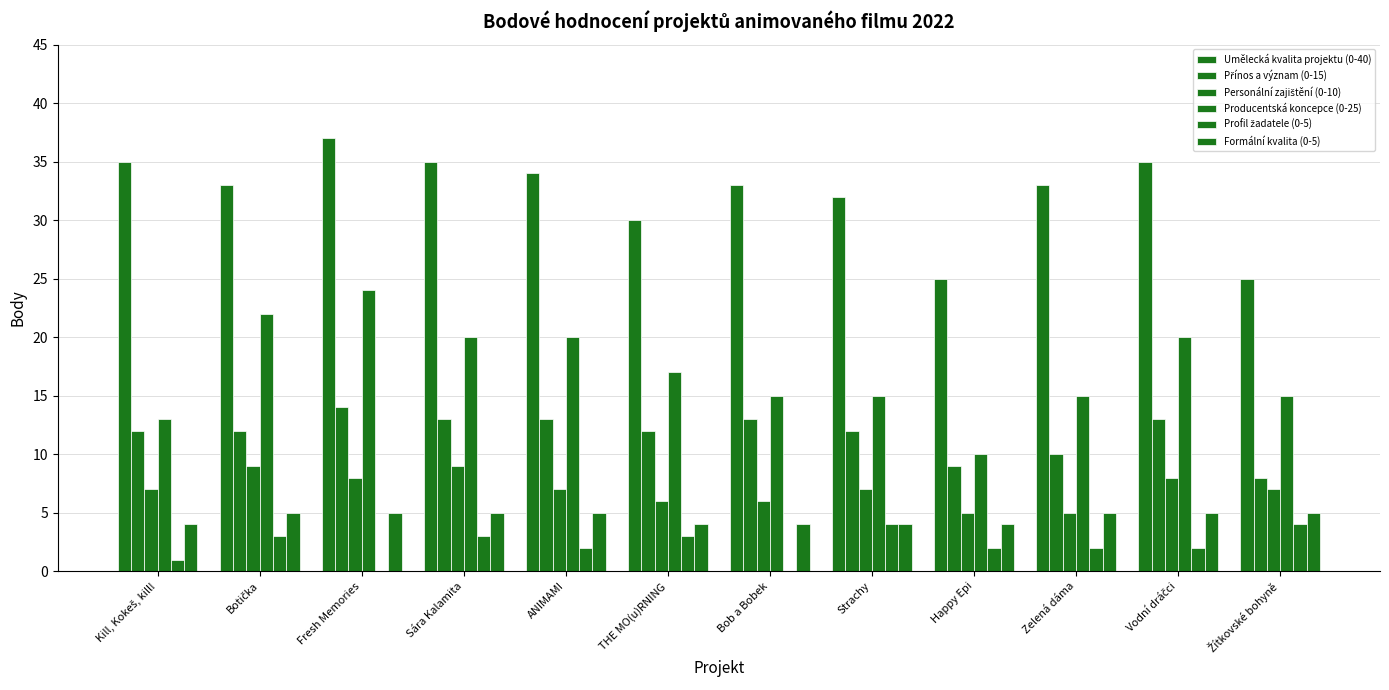

Reading left to right, transcribe all the data shown in this chart.

Umělecká kvalita projektu (0-40): 35	33	37	35	34	30	33	32	25	33	35	25
Přínos a význam (0-15): 12	12	14	13	13	12	13	12	9	10	13	8
Personální zajištění (0-10): 7	9	8	9	7	6	6	7	5	5	8	7
Producentská koncepce (0-25): 13	22	24	20	20	17	15	15	10	15	20	15
Profil žadatele (0-5): 1	3	0	3	2	3	0	4	2	2	2	4
Formální kvalita (0-5): 4	5	5	5	5	4	4	4	4	5	5	5